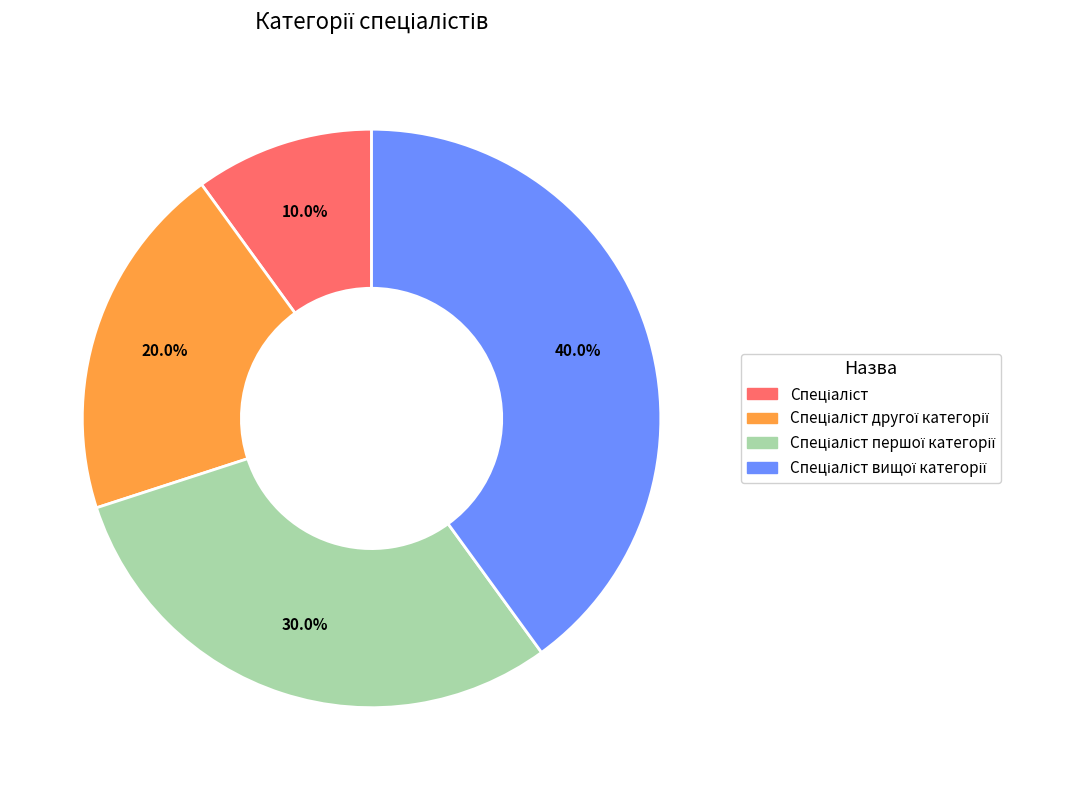

Is there a majority slice in this chart?

No